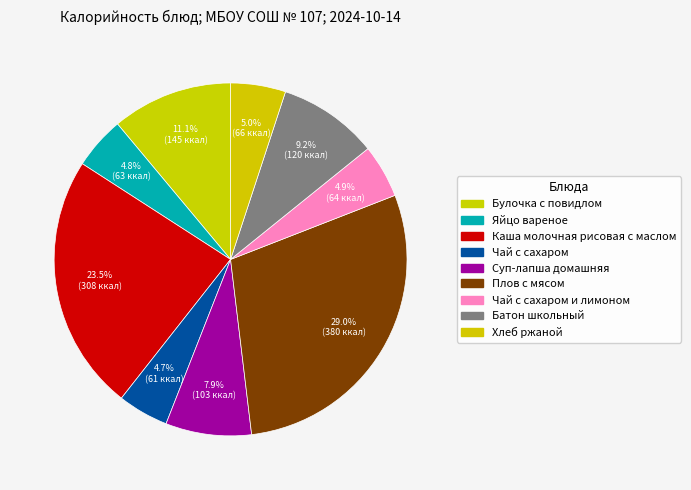

Rank the categories by value from lowest to highest.

Чай с сахаром, Яйцо вареное, Чай с сахаром и лимоном, Хлеб ржаной, Суп-лапша домашняя, Батон школьный, Булочка с повидлом, Каша молочная рисовая с маслом, Плов с мясом